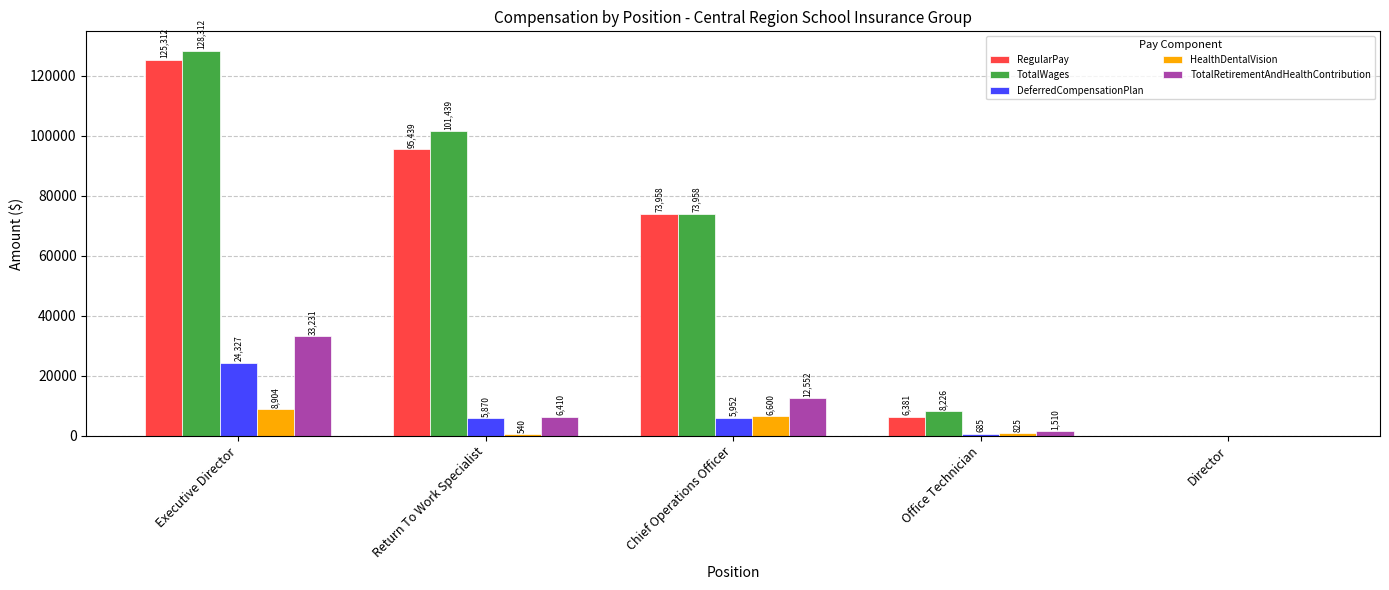

Is the value of TotalRetirementAndHealthContribution at Executive Director greater than the value of RegularPay at Office Technician?

Yes